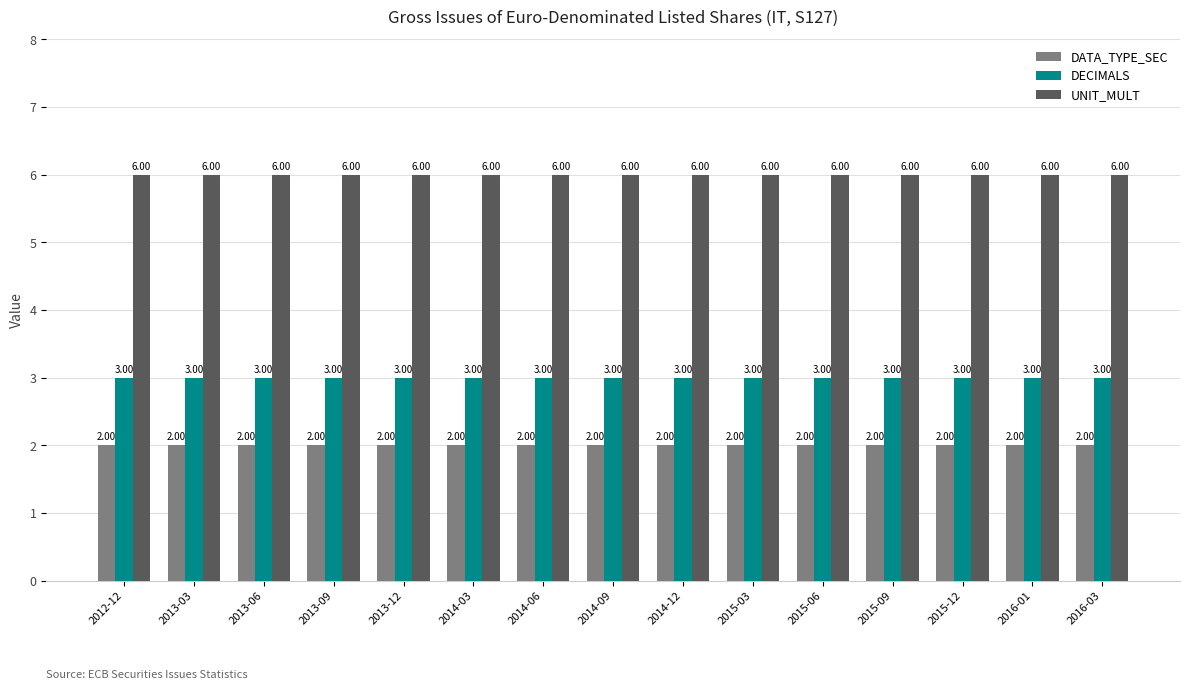

What is the spread (max minus min) of values at 2015-03?

4